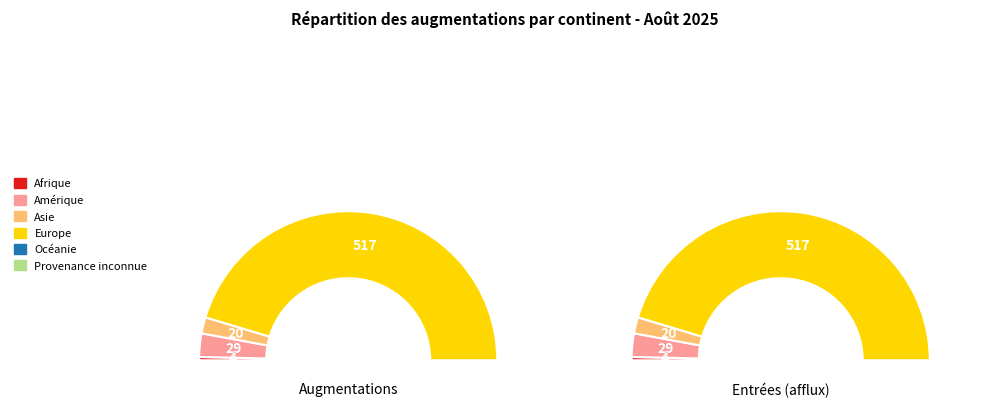

What is the change in value from Afrique to Provenance inconnue?

-4